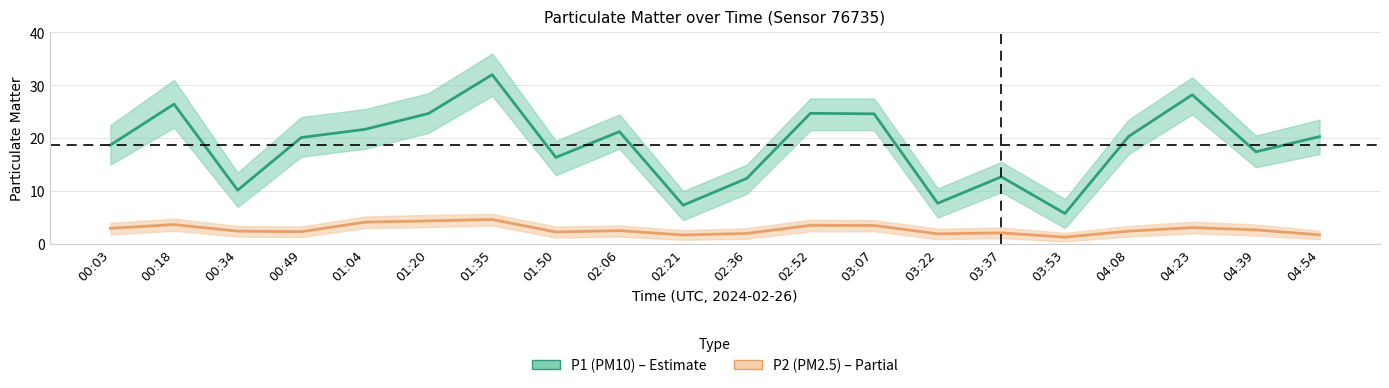

What is the difference between the P1 values at 03:22 and 03:53?

1.9